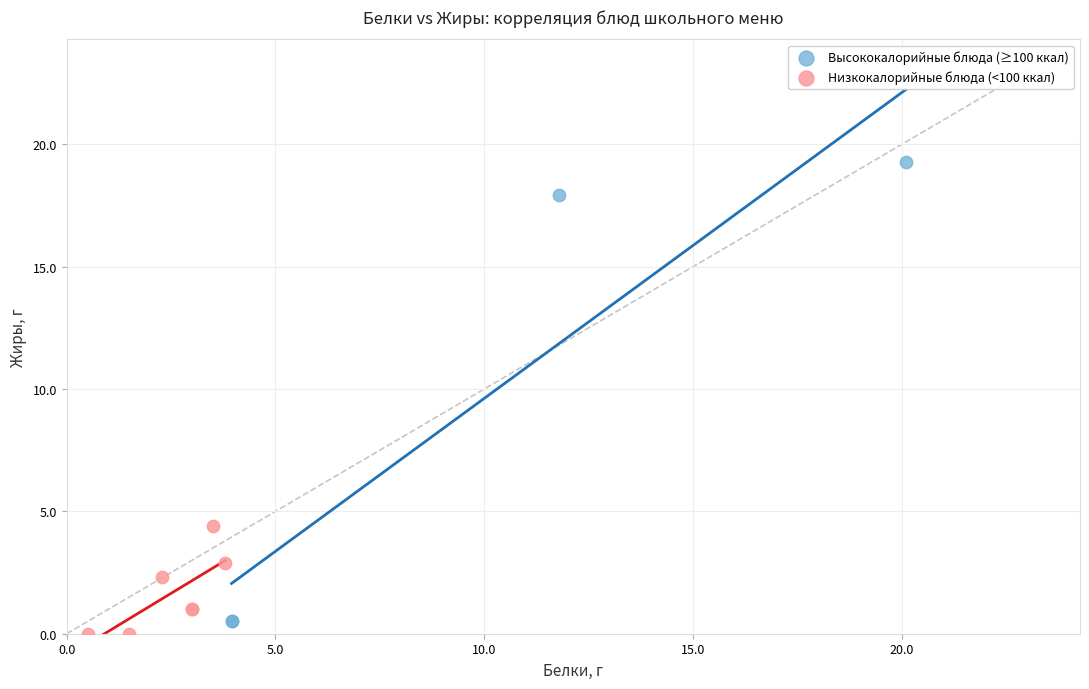

What are all the series names shown in the legend?

Высококалорийные блюда (≥100 ккал), Низкокалорийные блюда (<100 ккал)